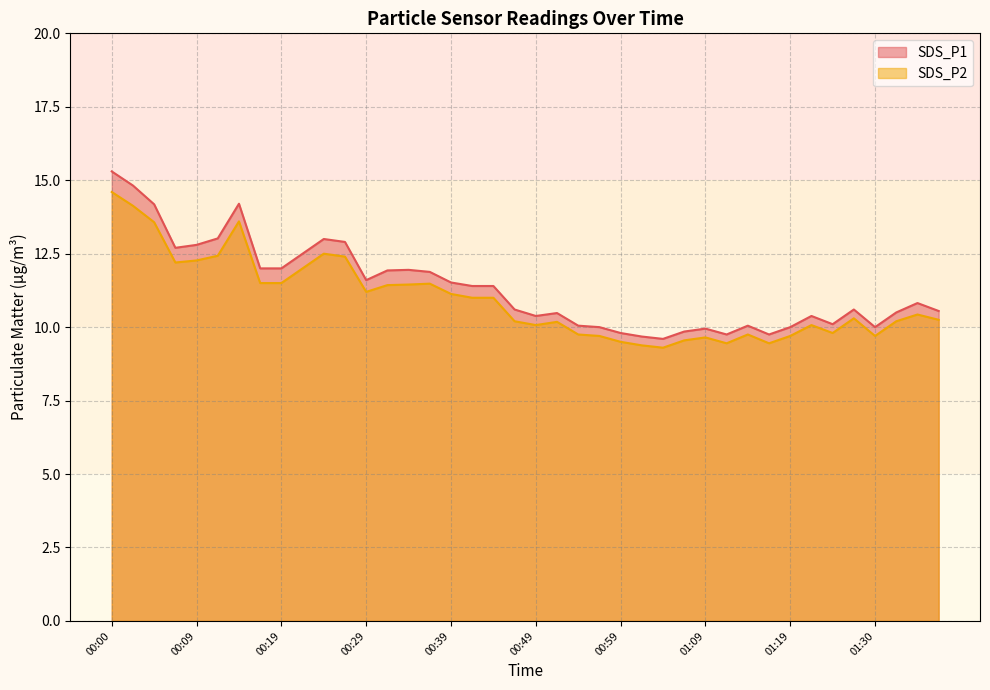

Rank the series at 01:02 from highest to lowest value.

SDS_P1, SDS_P2